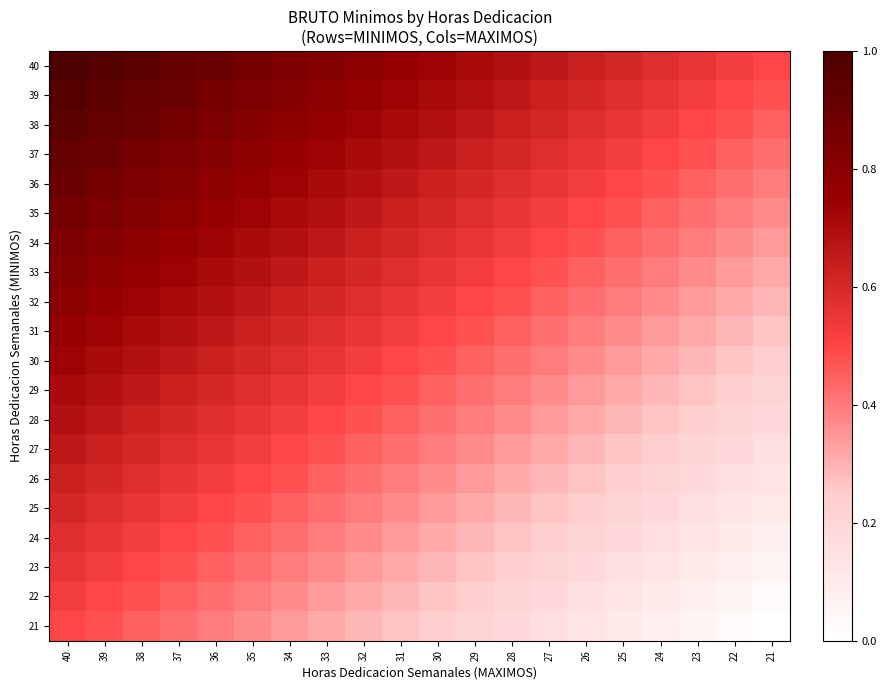

List the series in order of their peak value, highest first.

40, 39, 38, 37, 36, 35, 34, 33, 32, 31, 30, 29, 28, 27, 26, 25, 24, 23, 22, 21